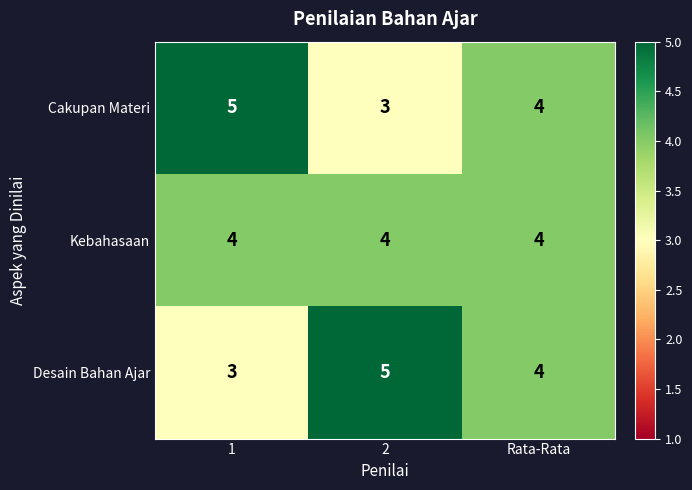

How many series are shown in this chart?

3